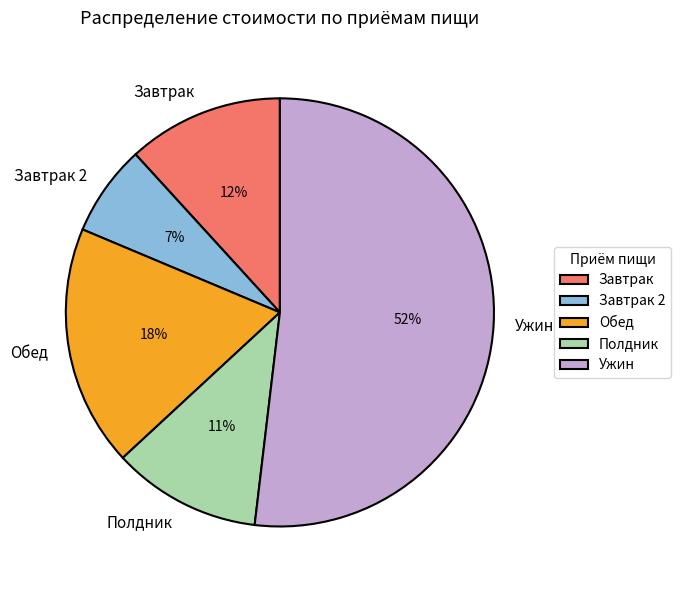

Is Завтрак the majority of the pie?

No